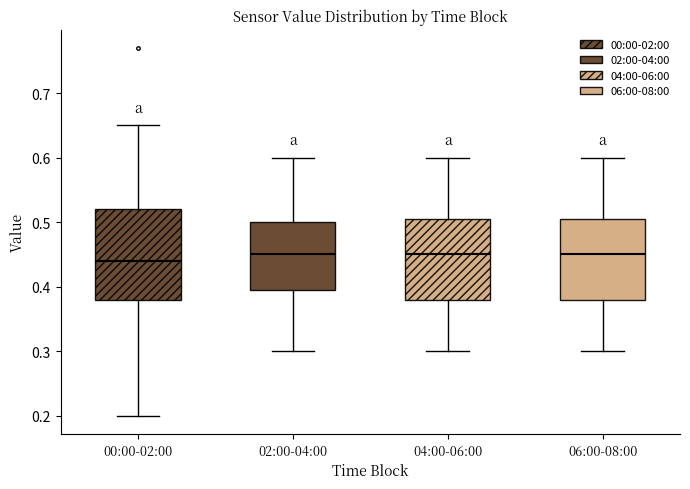

Reading left to right, transcribe this box plot: for each box, give where its median line is, the range the box spans, and where its two whiskers end, as read against the y-axis. The values are not printed on the chart, so give them approximately, as read against the axis.

00:00-02:00: median 0.44, box 0.38 to 0.52, whiskers 0.20 to 0.65
02:00-04:00: median 0.45, box 0.40 to 0.50, whiskers 0.30 to 0.60
04:00-06:00: median 0.45, box 0.38 to 0.51, whiskers 0.30 to 0.60
06:00-08:00: median 0.45, box 0.38 to 0.51, whiskers 0.30 to 0.60